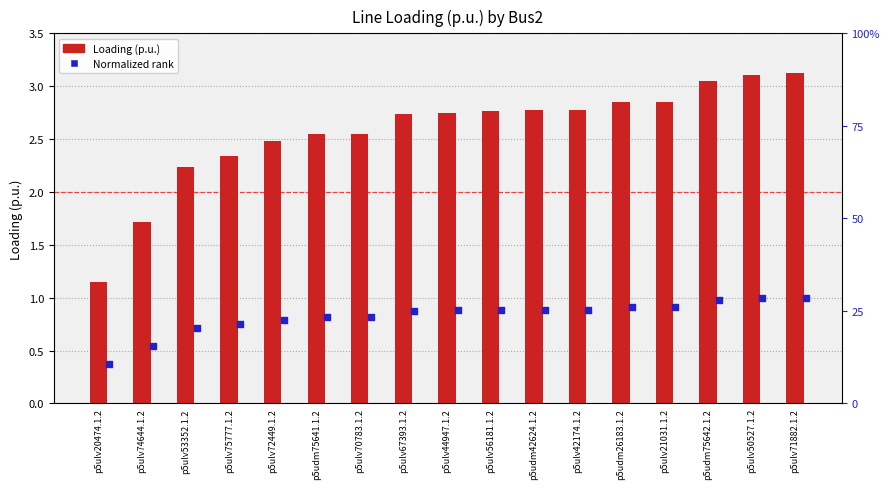

What are all the series names shown in the legend?

Loading (p.u.), Normalized rank